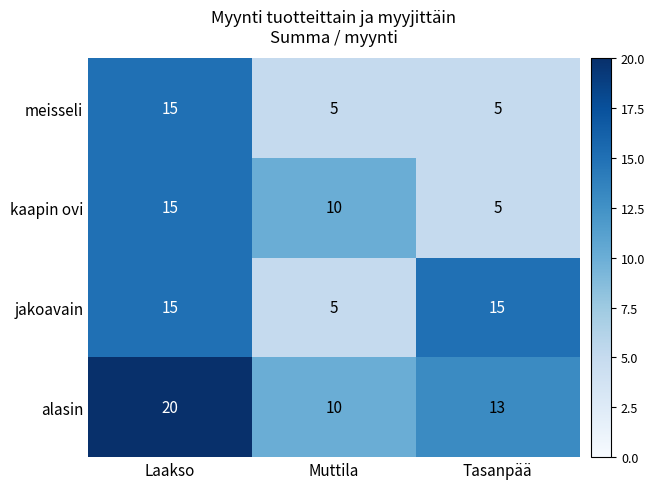

What is the total value across all series at Tasanpää?

38